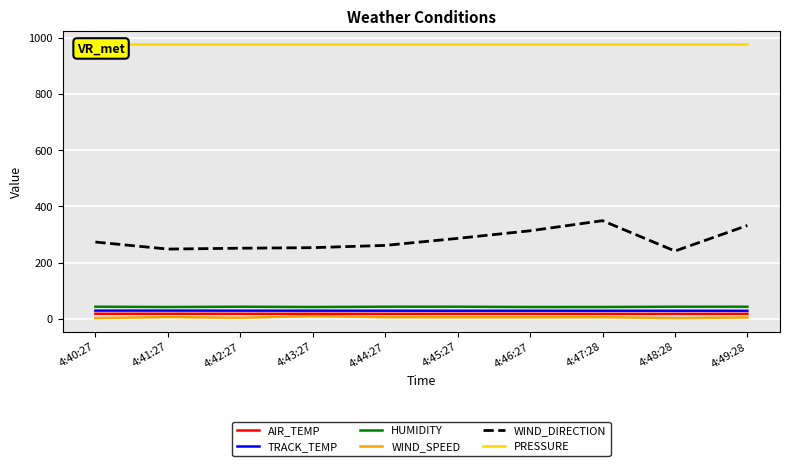

The PRESSURE series shows 629.1 at 4:40:27. True or false?

False